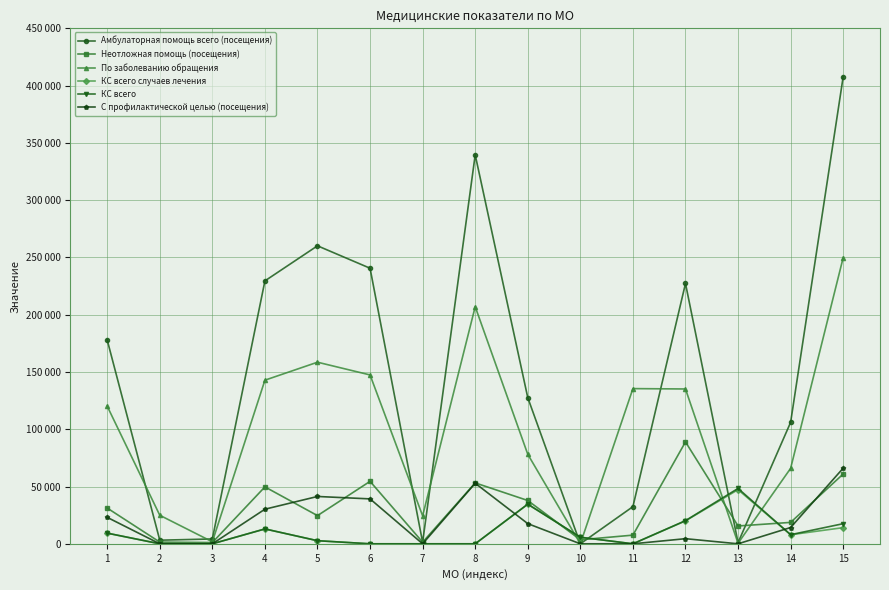

True or false: С профилактической целью (посещения) and По заболеванию обращения cross at least once.

False